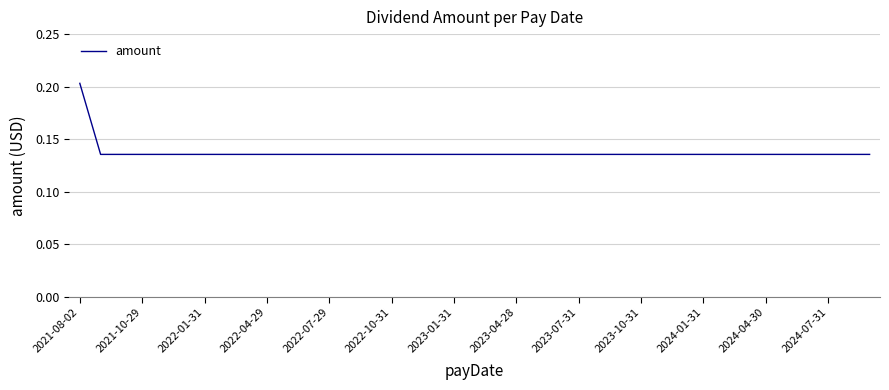

Between 2023-01-31 and 2021-08-02, which is larger?

2021-08-02